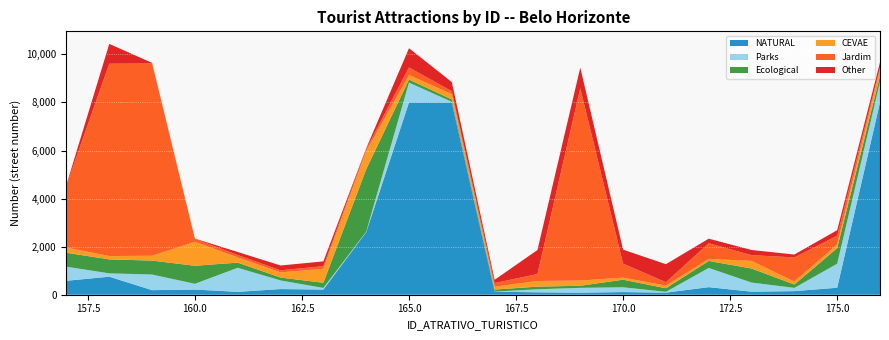

Reading right to left, extract all data points from this chart.

NATURAL: 8001	290	150	126	315	87	110	85	100	125	8000	8000	2600	215	235	120	215	190	750	580
Parks: 860	1000	135	380	800	33	200	201	126	5	25	826	19	67	360	1001	240	650	140	585
Ecological: 240	650	140	585	290	150	315	87	110	85	100	125	2600	215	120	215	750	580	580	580
CEVAE: 290	150	126	315	87	110	85	215	235	120	215	190	750	580	215	215	1000	200	140	215
Jardim: 67	360	1001	240	650	140	585	8001	290	150	126	315	87	110	85	100	125	8000	8000	2600
Other: 215	235	120	215	190	750	580	860	1000	135	380	800	33	200	201	126	5	25	826	19